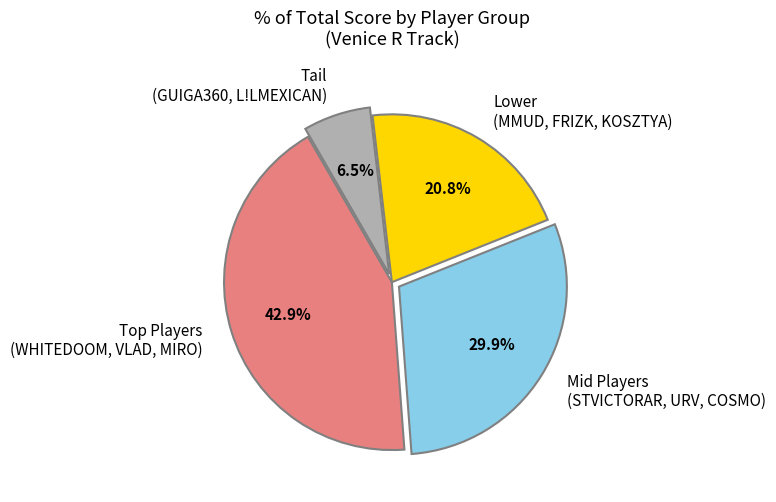

What percentage do Mid Players (STVICTORAR, URV, COSMO) and Tail (GUIGA360, L!LMEXICAN) together represent?

36.4%